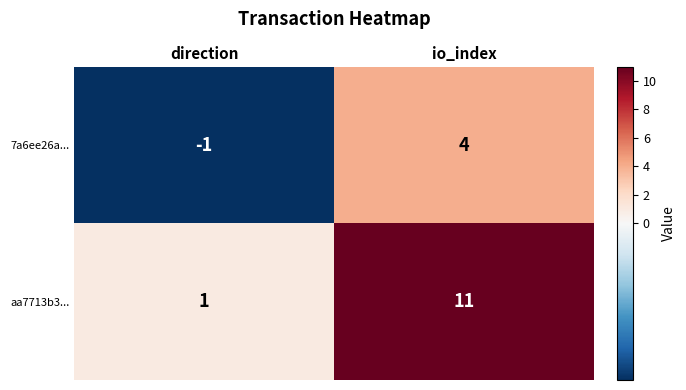

At which category is the sum across all series the highest?

io_index